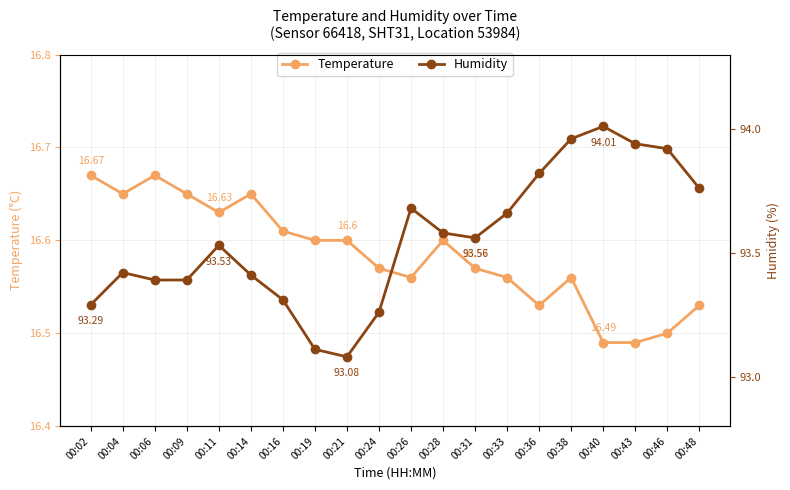

True or false: Humidity and Temperature intersect in this chart.

False